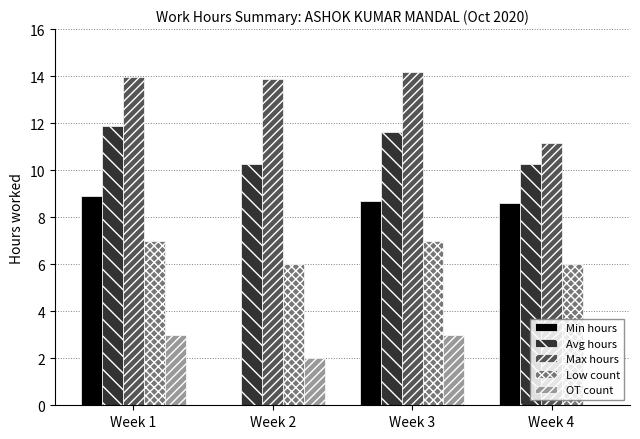

What is the difference between the Min hours values at Week 1 and Week 2?

8.9